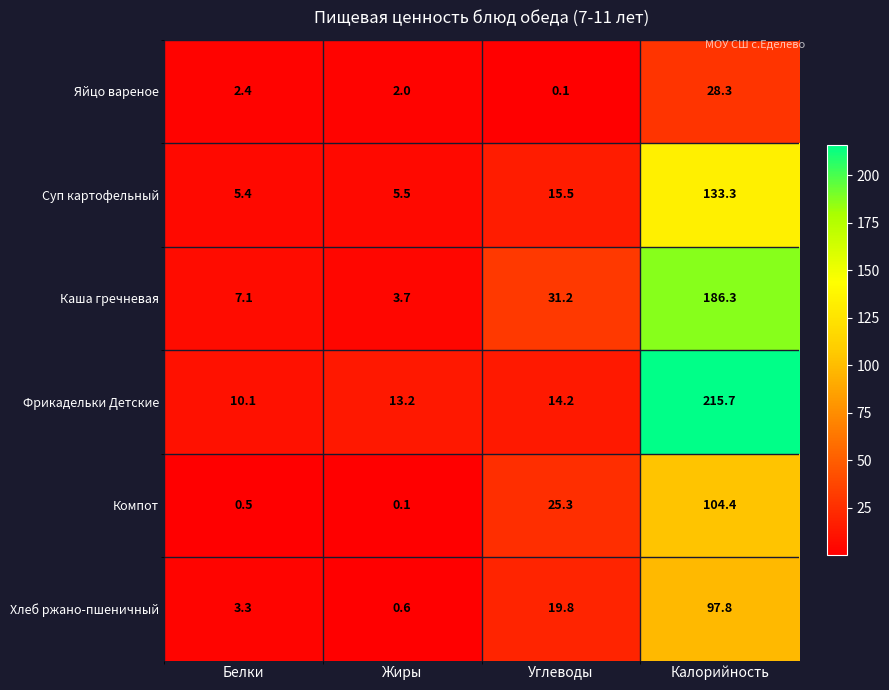

At which category does the chart reach its peak across all series?

Калорийность